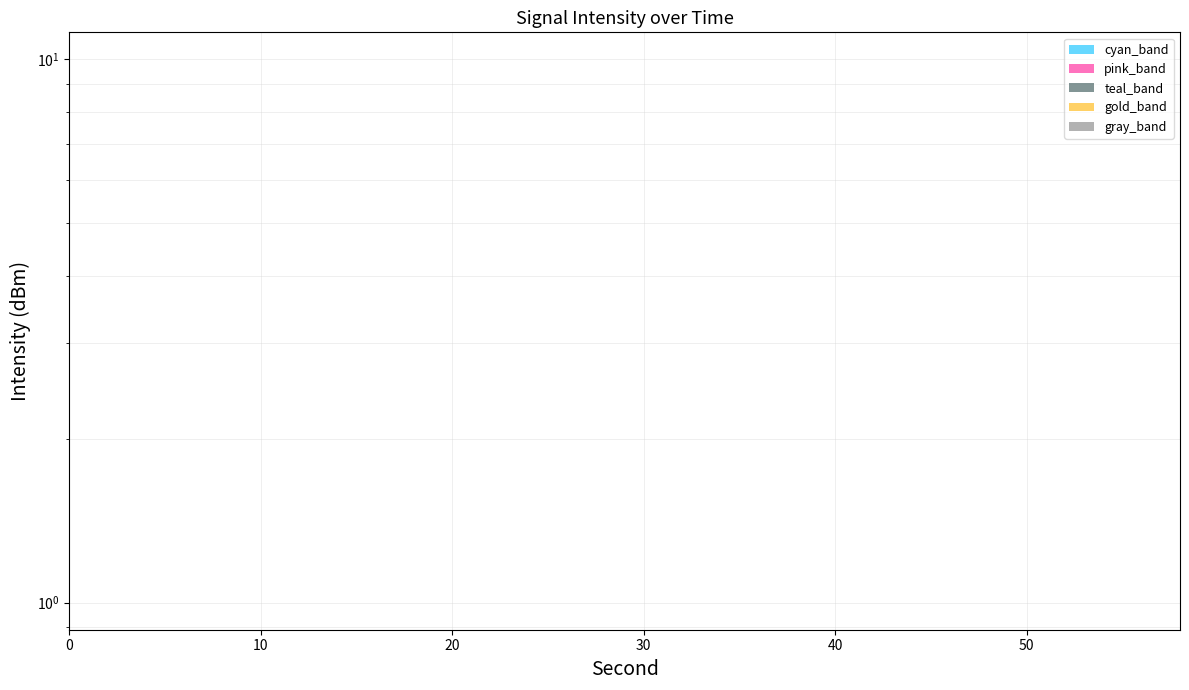

The value of intensity_mid at 20 is -74.2. True or false?

False